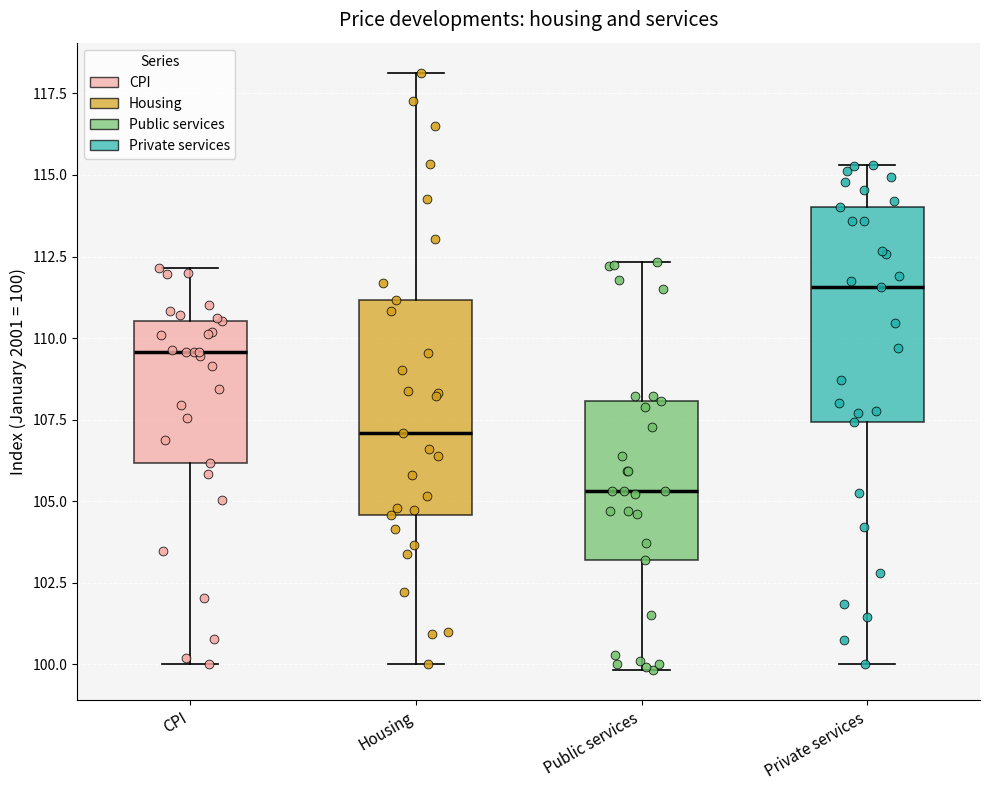

Reading left to right, transcribe this box plot: for each box, give where its median line is, the range the box spans, and where its two whiskers end, as read against the y-axis. The values are not printed on the chart, so give them approximately, as read against the axis.

CPI: median 109.5, box 106.0 to 110.5, whiskers 100.0 to 112.0
Housing: median 107.0, box 104.5 to 111.0, whiskers 100.0 to 118.0
Public services: median 105.5, box 103.0 to 108.0, whiskers 100.0 to 112.5
Private services: median 111.5, box 107.5 to 114.0, whiskers 100.0 to 115.5